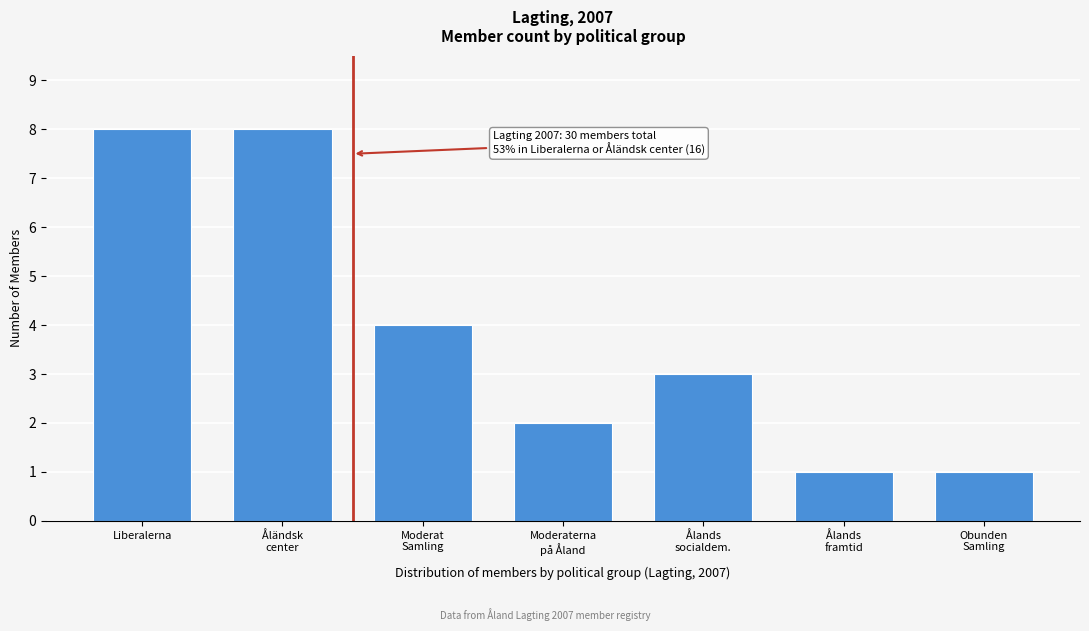

Reading left to right, what are all the values shown in this chart?

8	8	4	2	3	1	1